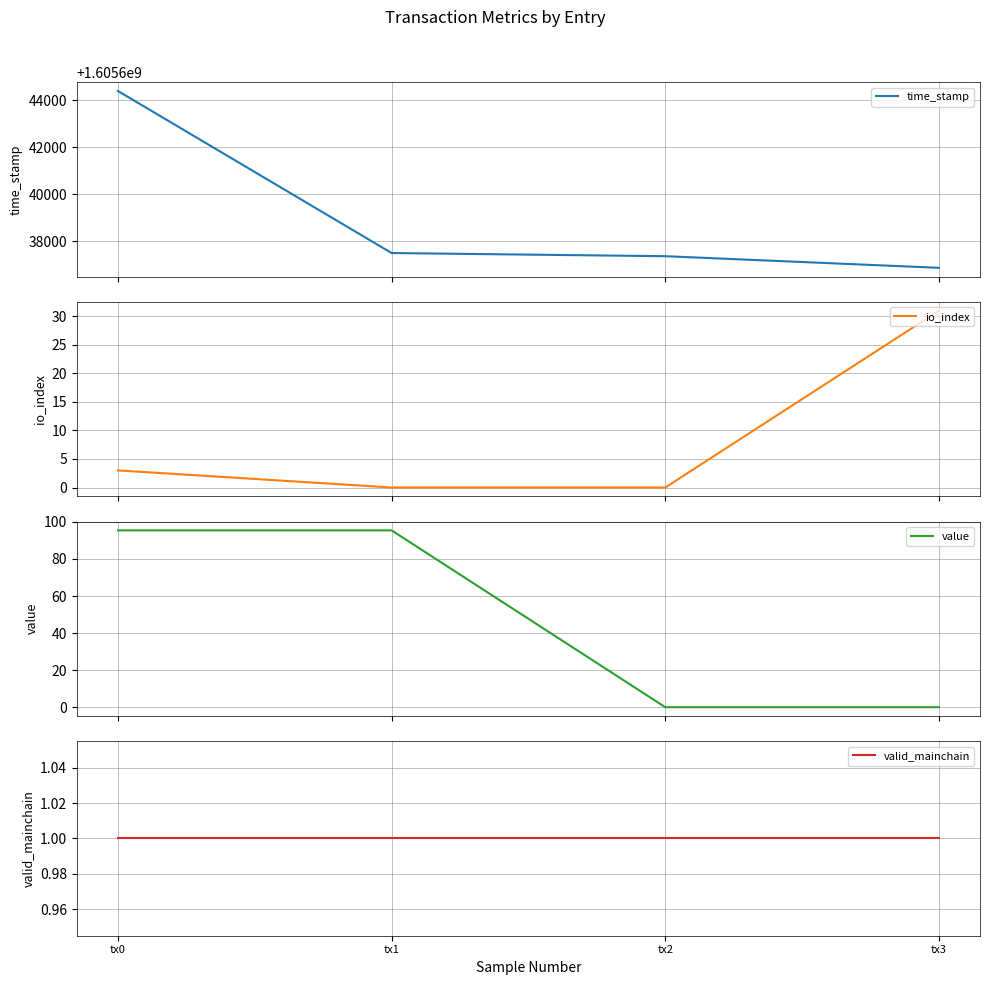

At how many categories does at least one series exceed 1463869494?

4